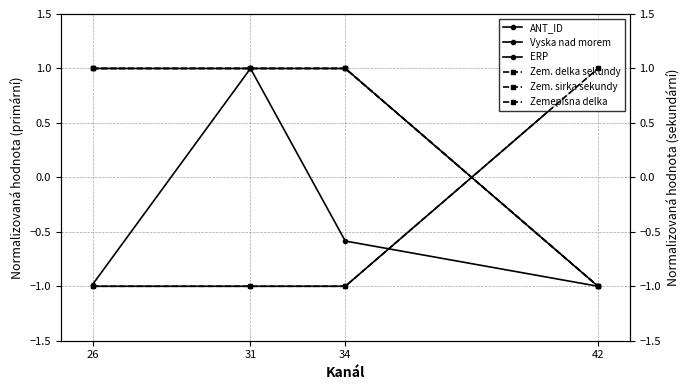

What is the average value of the Vyska nad morem series?

-0.5